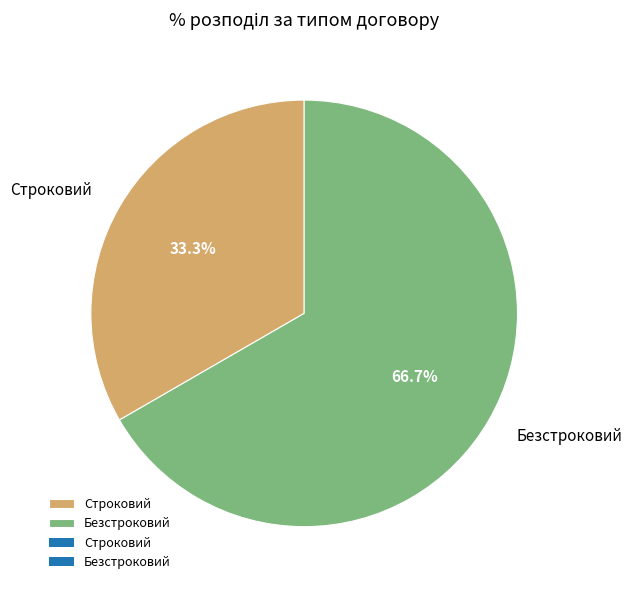

To the nearest percent, what is the combined percentage of Безстроковий and Строковий?

100%